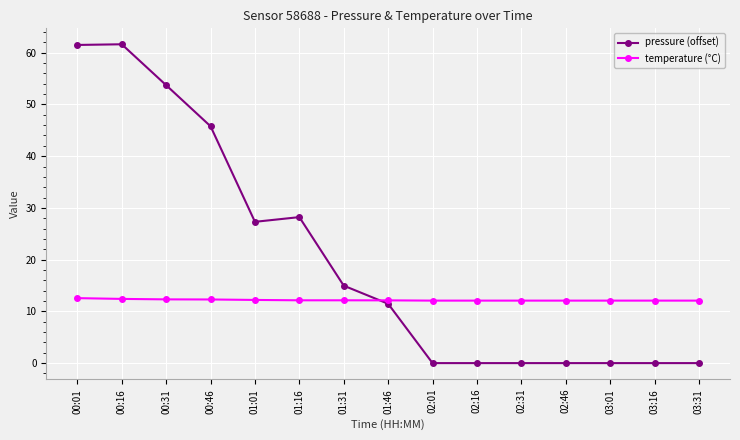

What is the spread (max minus min) of values at 03:01?

12.1